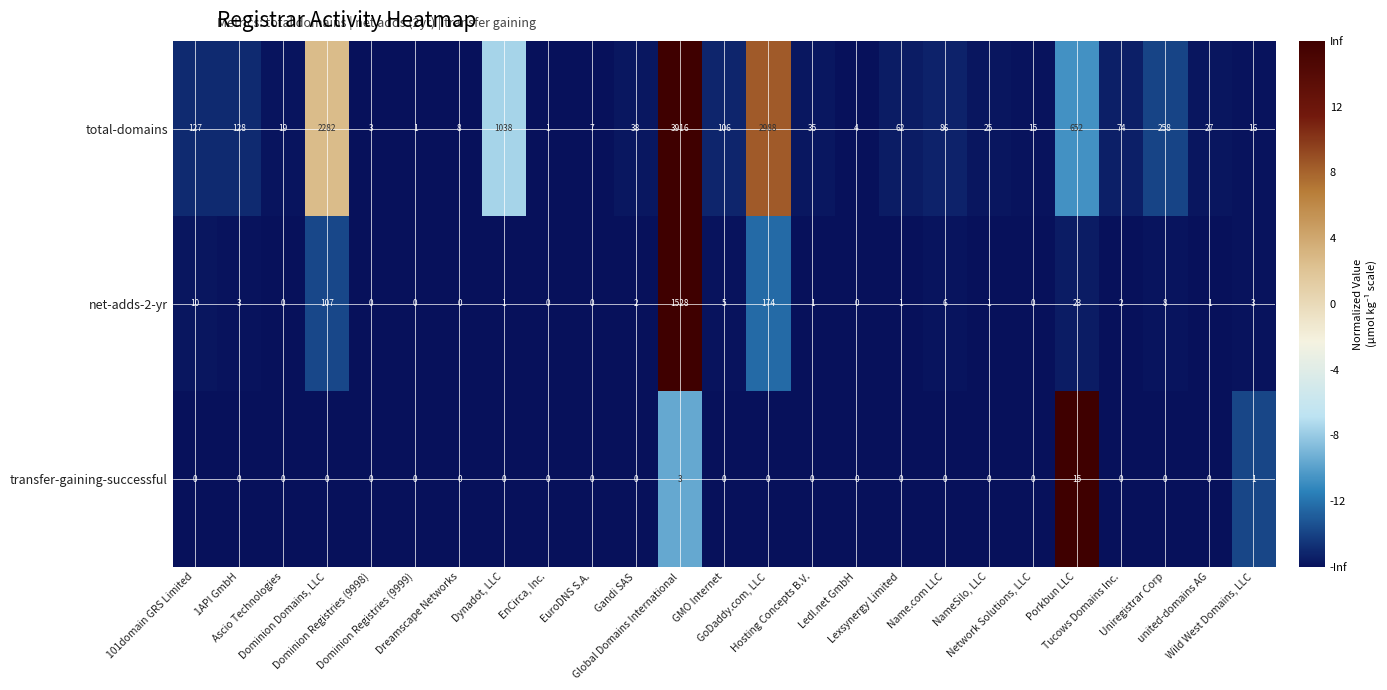

Which series has the largest total across all categories?

total-domains